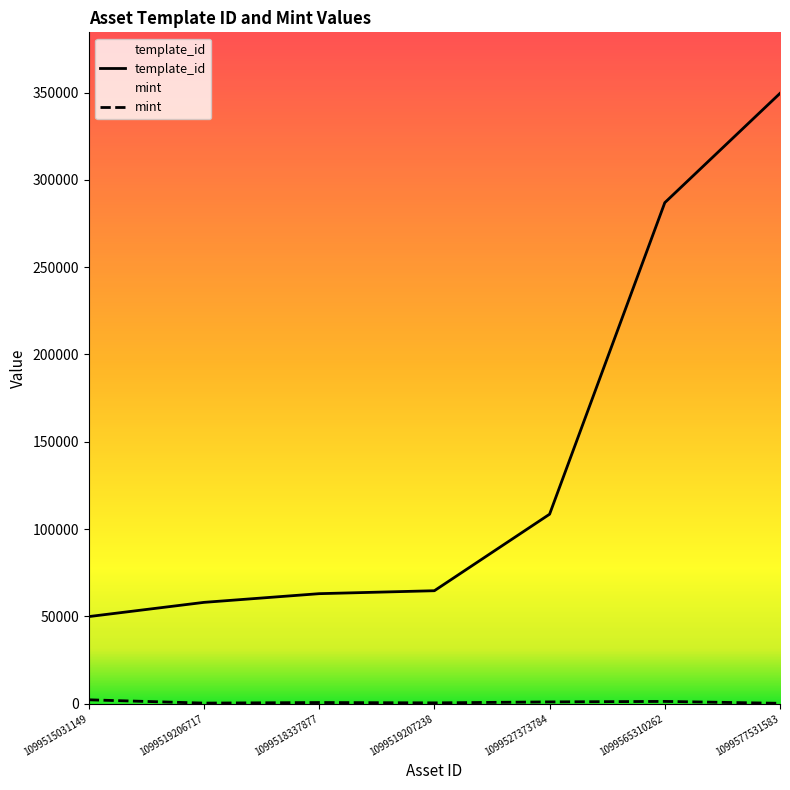

At which category is the sum across all series the highest?

1099577531583